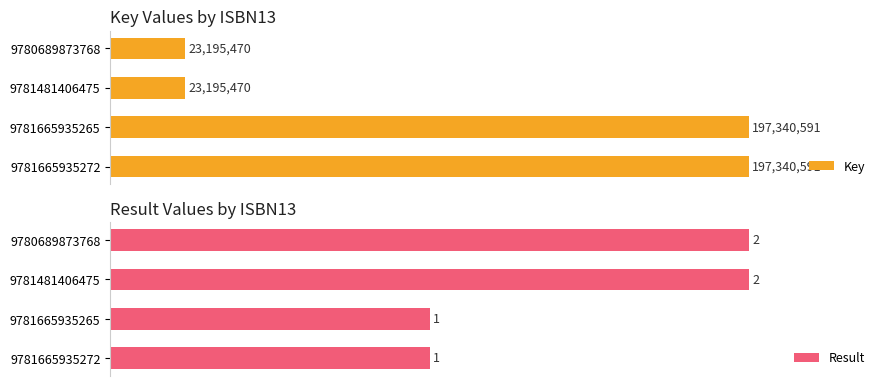

What are all the series names shown in the legend?

Key, Result